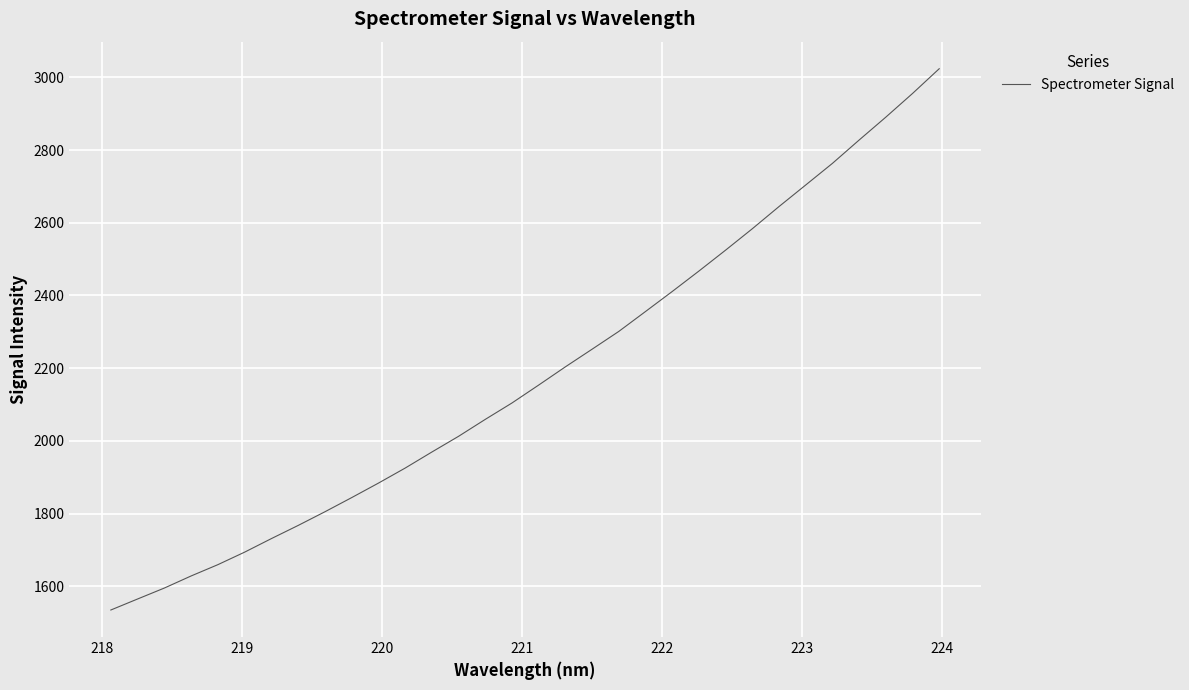

What is the difference between the maximum and minimum values?

1489.3